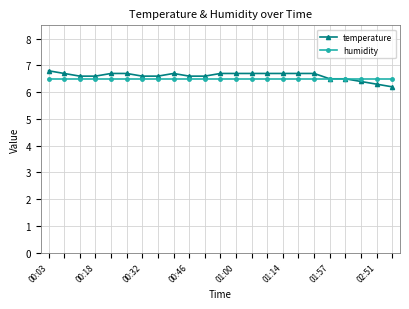

Which series has the largest range (max minus min)?

temperature